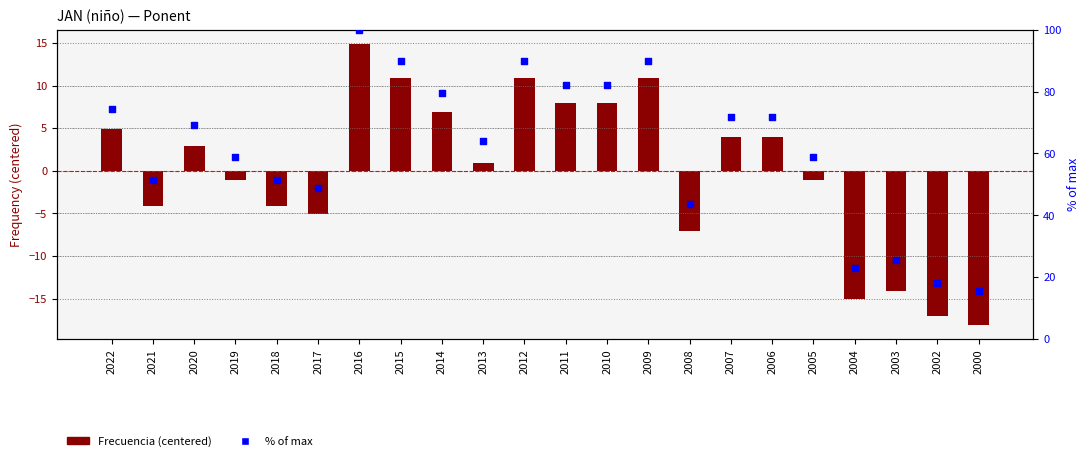

Which series reaches the maximum Y coordinate?

% of max